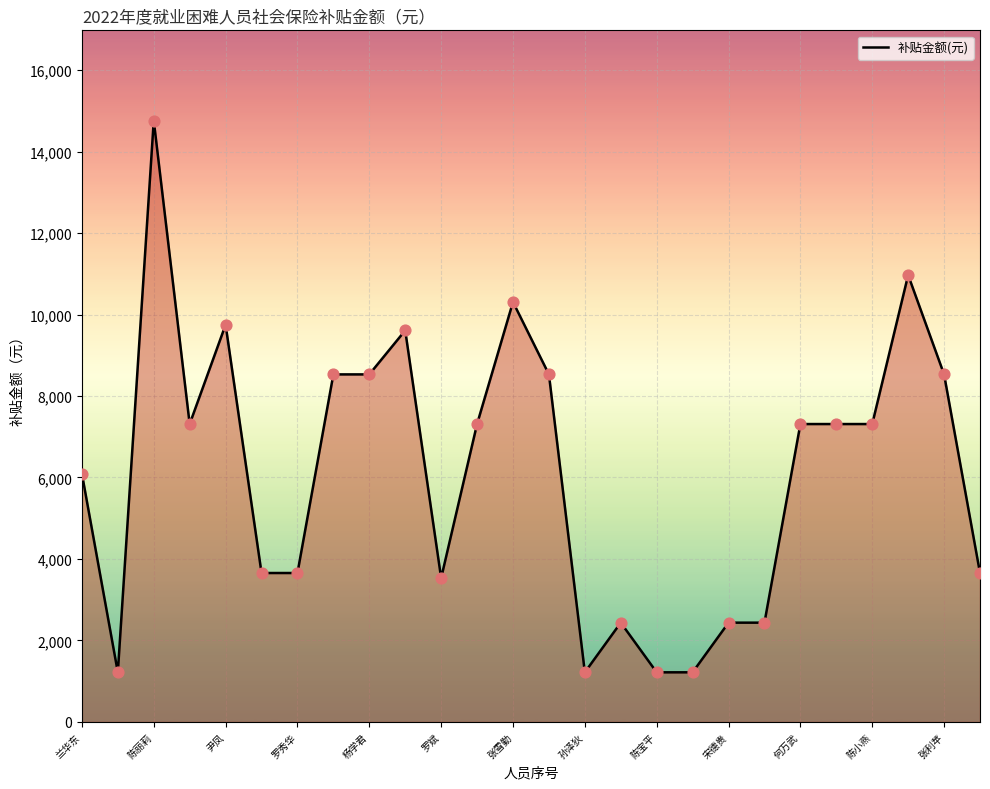

What is the greatest value displayed?

14760.0